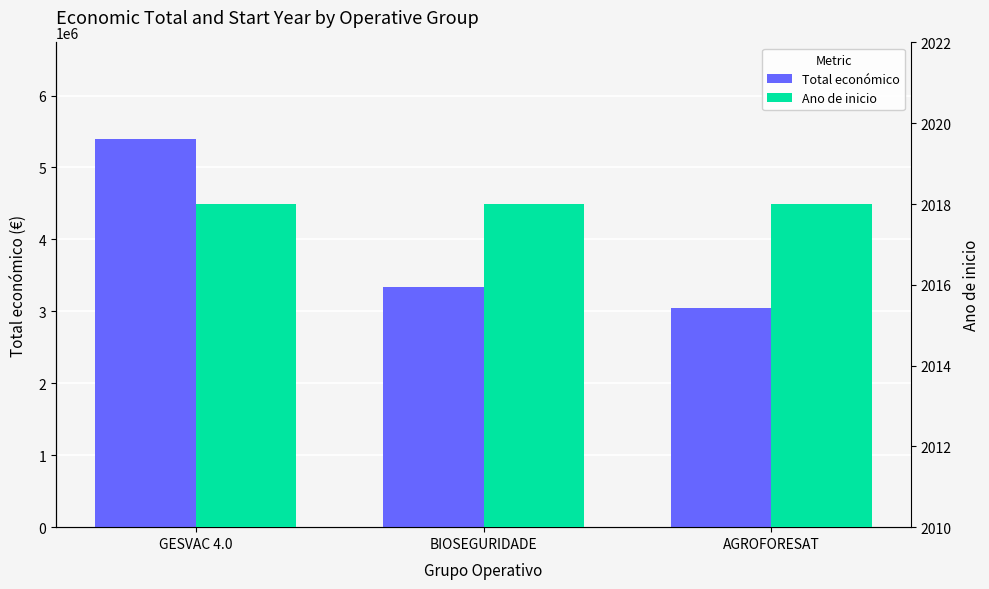

True or false: Ano de inicio has a value of 2018 at BIOSEGURIDADE.

True